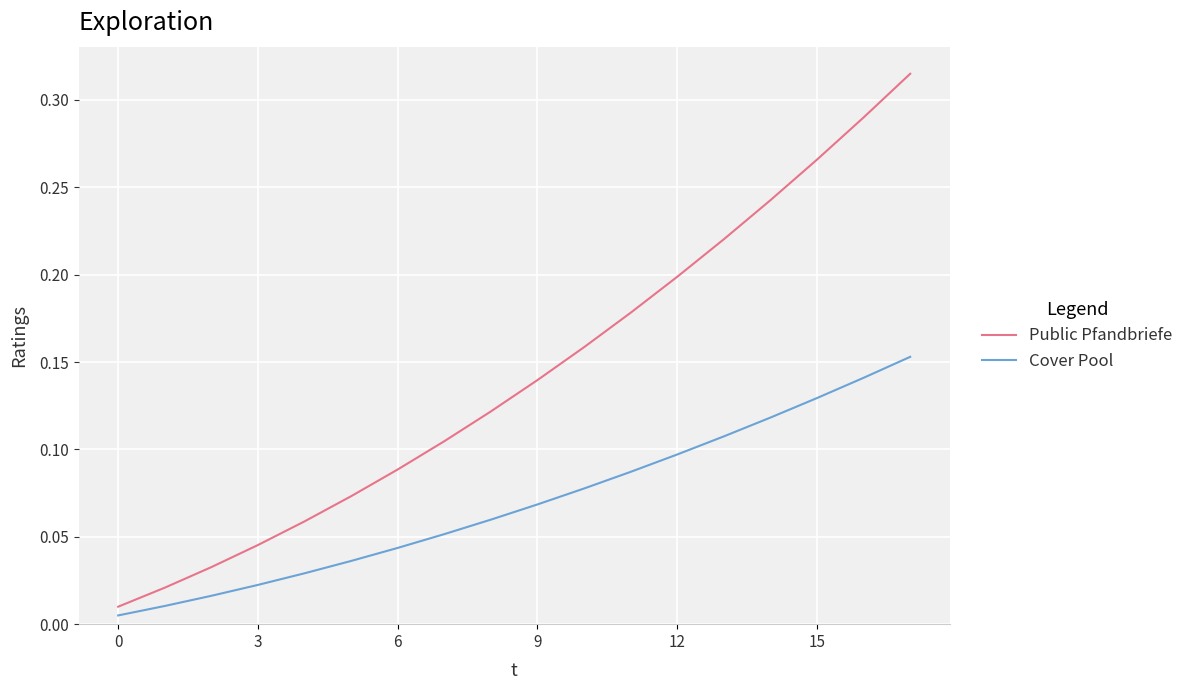

Which series has the largest range (max minus min)?

Public Pfandbriefe